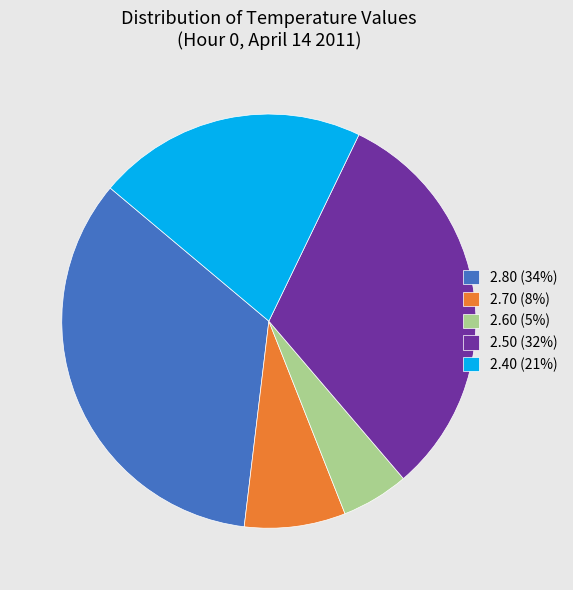

Is there a majority slice in this chart?

No